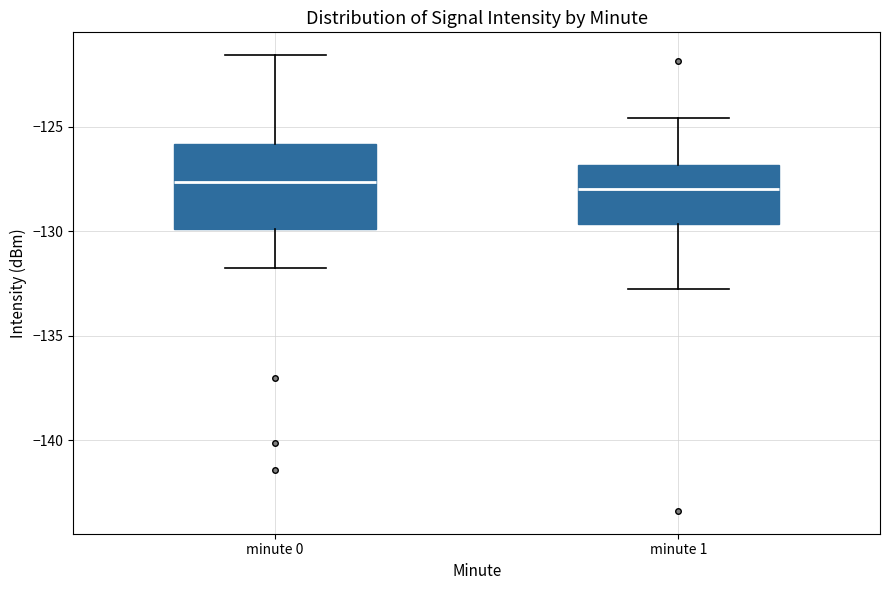

Reading left to right, transcribe this box plot: for each box, give where its median line is, the range the box spans, and where its two whiskers end, as read against the y-axis. The values are not printed on the chart, so give them approximately, as read against the axis.

minute 0: median -127.5, box -130.0 to -126.0, whiskers -132.0 to -121.5
minute 1: median -128.0, box -129.5 to -127.0, whiskers -133.0 to -124.5